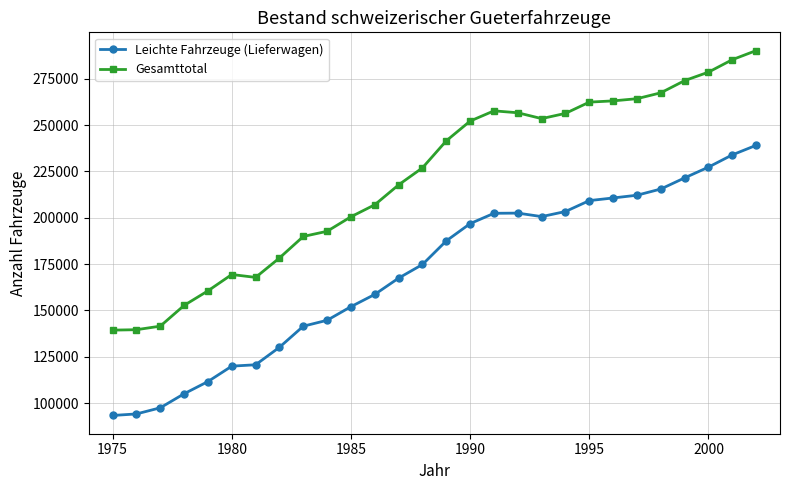

Which series has the largest total across all categories?

Gesamttotal